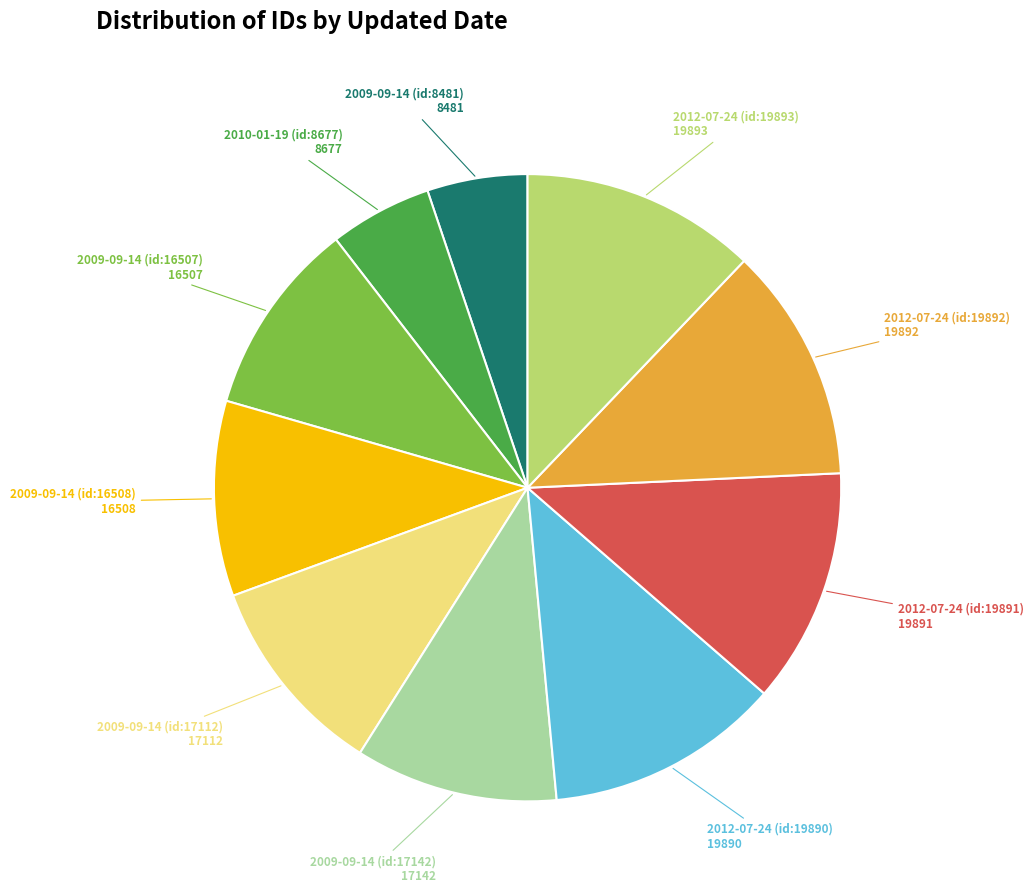

Is there any slice that represents more than half of the pie?

No